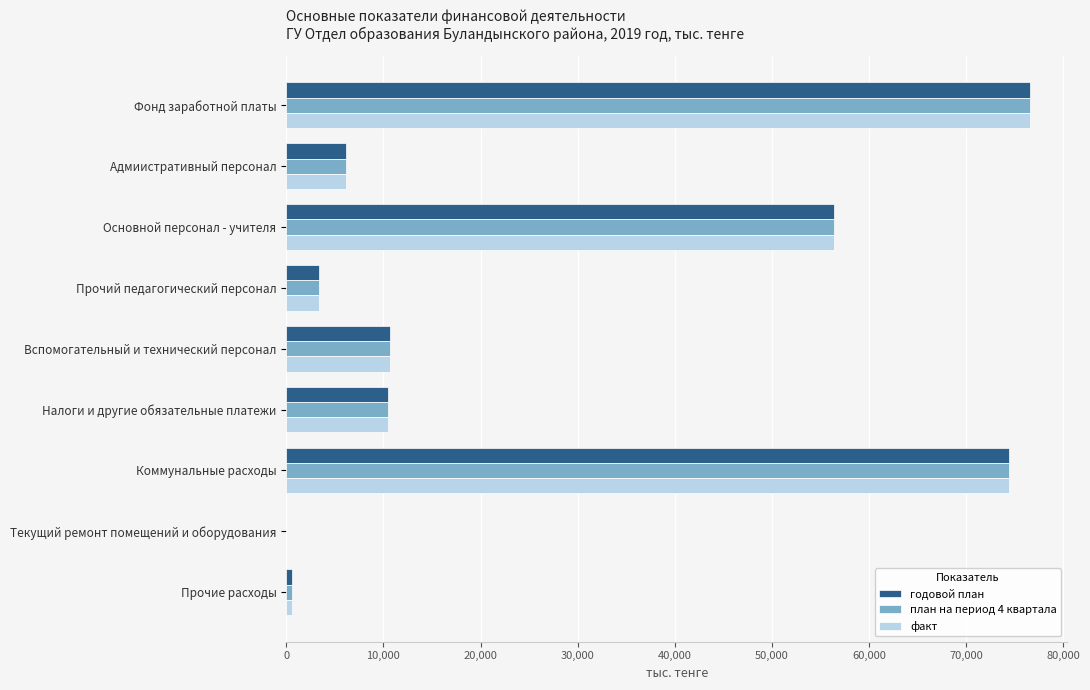

Count the number of data series in this chart.

3